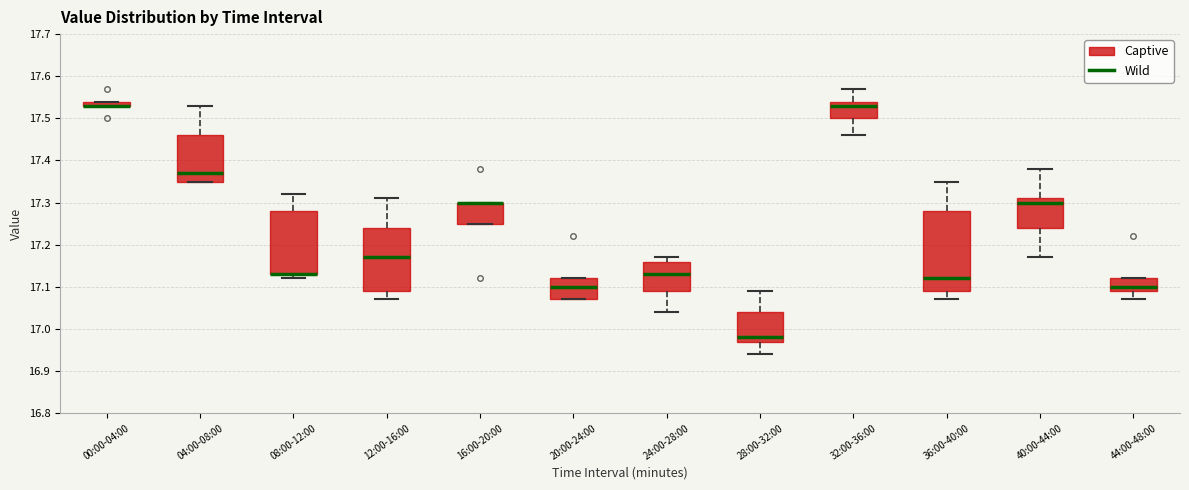

Where does the median line of the box for 36:00-40:00 sit on the y-axis? The values are not printed on the chart, so give them approximately, as read against the axis.

17.12